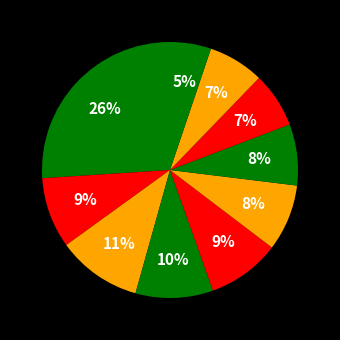

Count the number of slices in the pie.

10